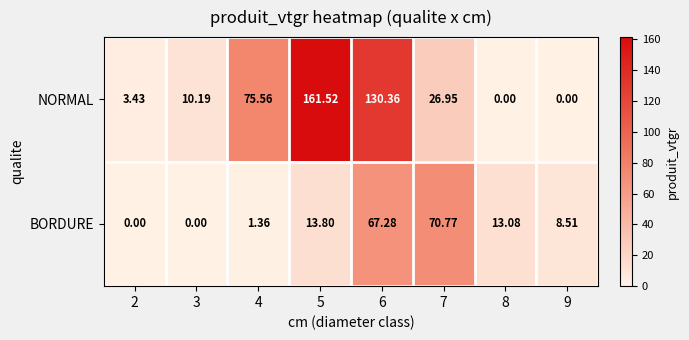

Rank the series by their maximum value, from highest to lowest.

NORMAL, BORDURE